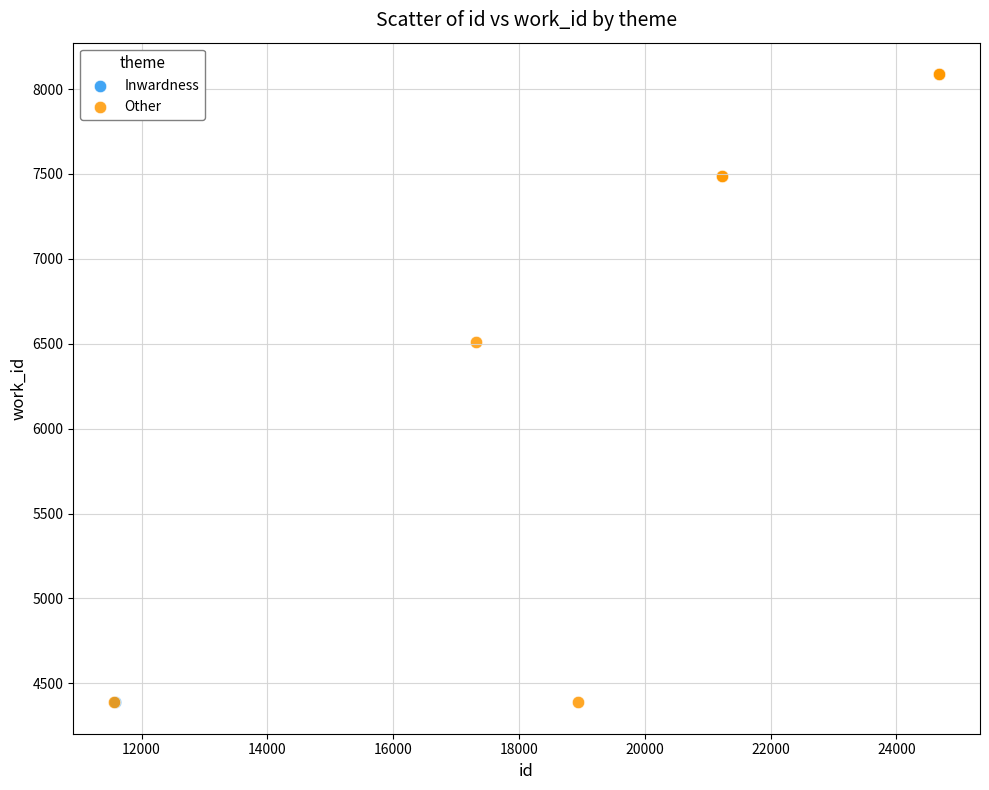

What are all the series names shown in the legend?

Inwardness, Other